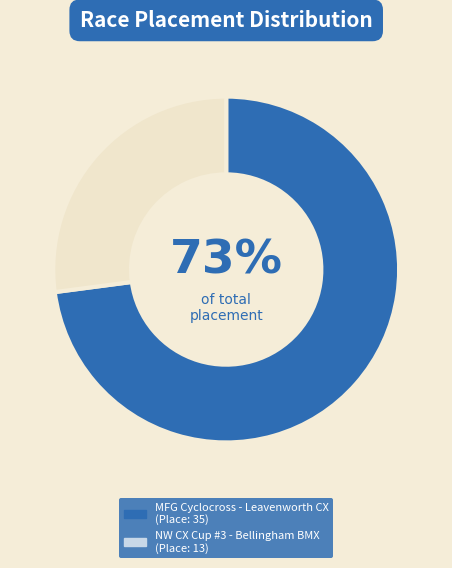

Count the number of slices in the pie.

2